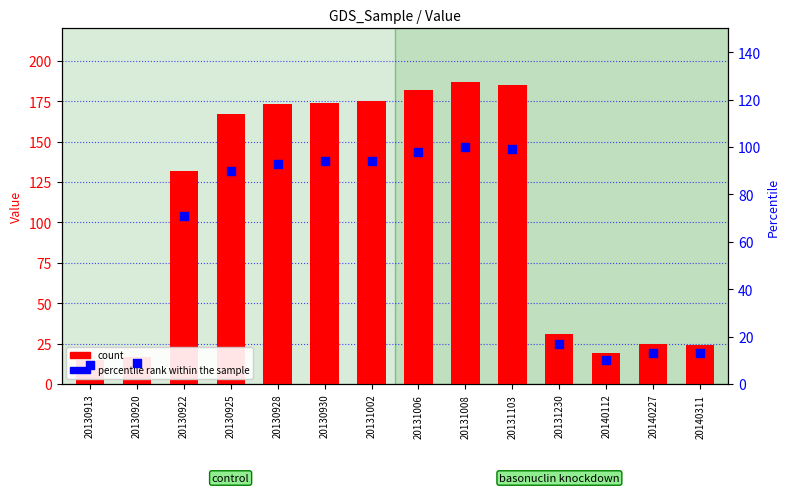

Which series has the largest Y range (max minus min)?

count